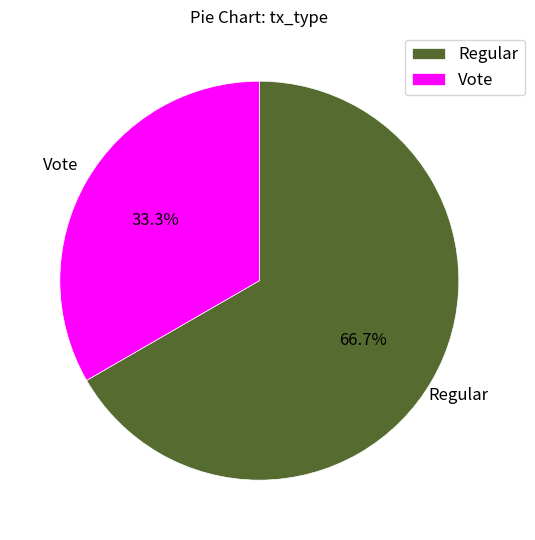

What is the total percentage of Vote and Regular?

100.0%